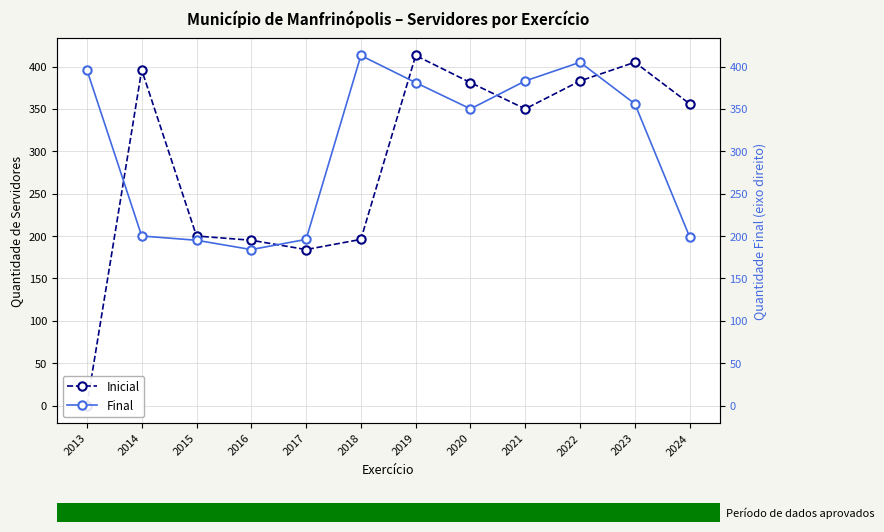

True or false: Final and Final (right) intersect in this chart.

False